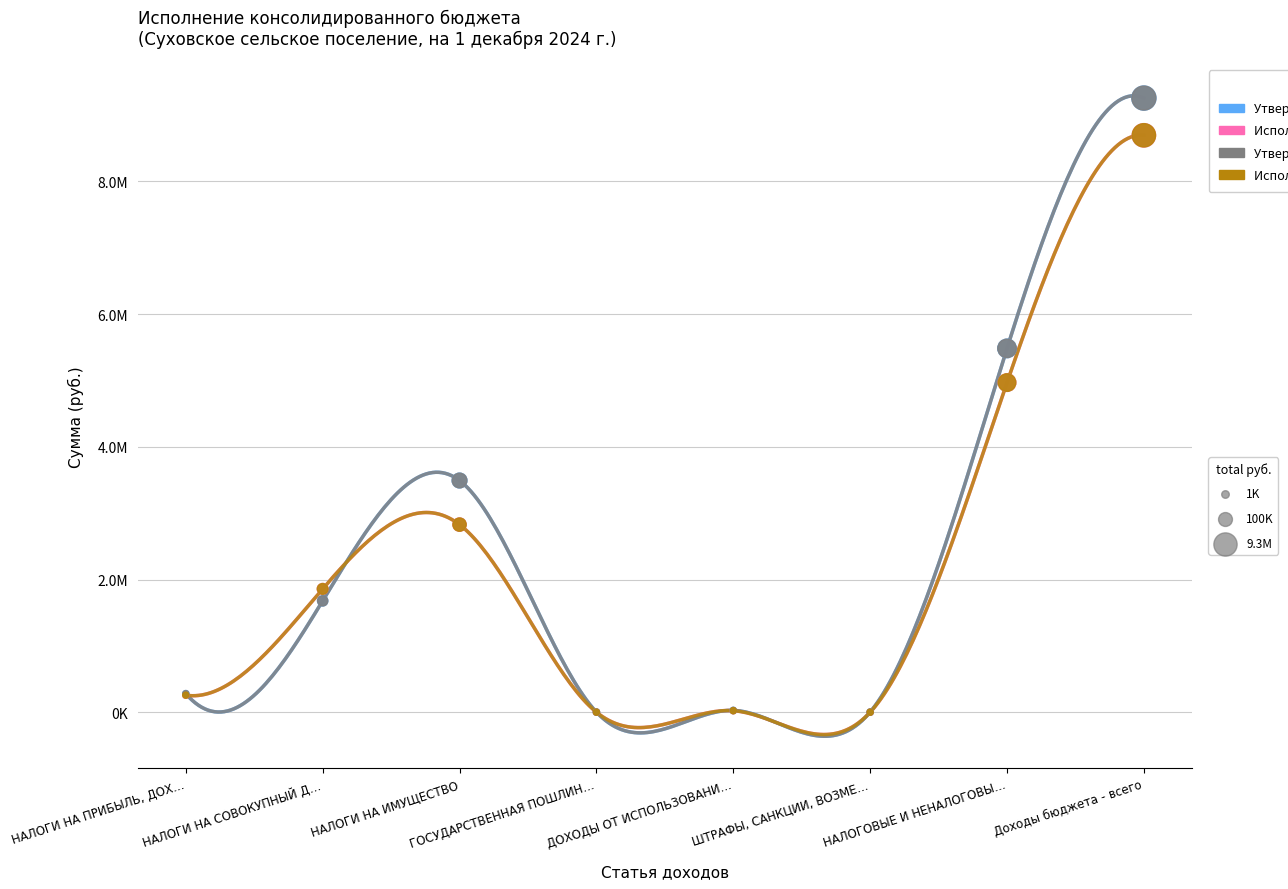

Is the value of Исполнено (консолидированный бюджет) at НАЛОГИ НА ПРИБЫЛЬ, ДОХ… greater than the value of Утверждено (консолидированный бюджет) at ГОСУДАРСТВЕННАЯ ПОШЛИН…?

Yes